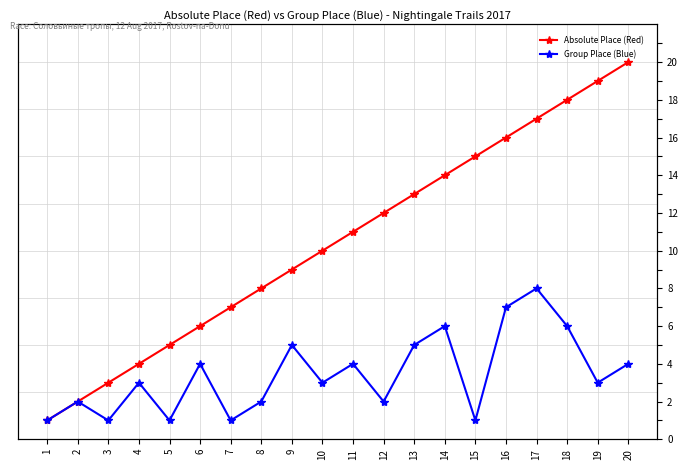

Rank the categories by Absolute Place (Red) value from lowest to highest.

1, 2, 3, 4, 5, 6, 7, 8, 9, 10, 11, 12, 13, 14, 15, 16, 17, 18, 19, 20